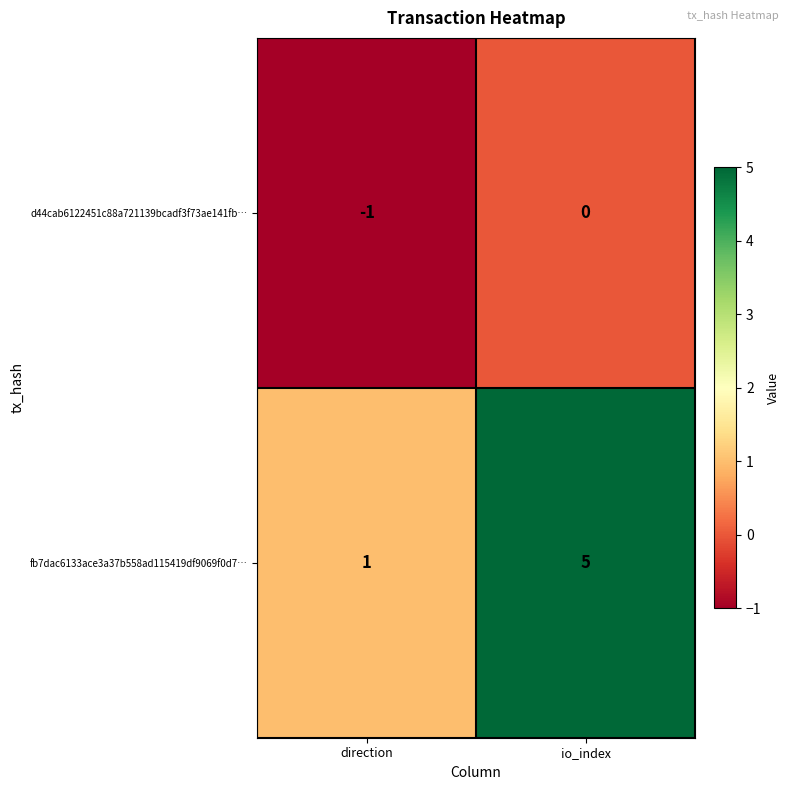

The value of d44cab6122451c88a721139bcadf3f73ae141fb… at direction is -1. True or false?

True